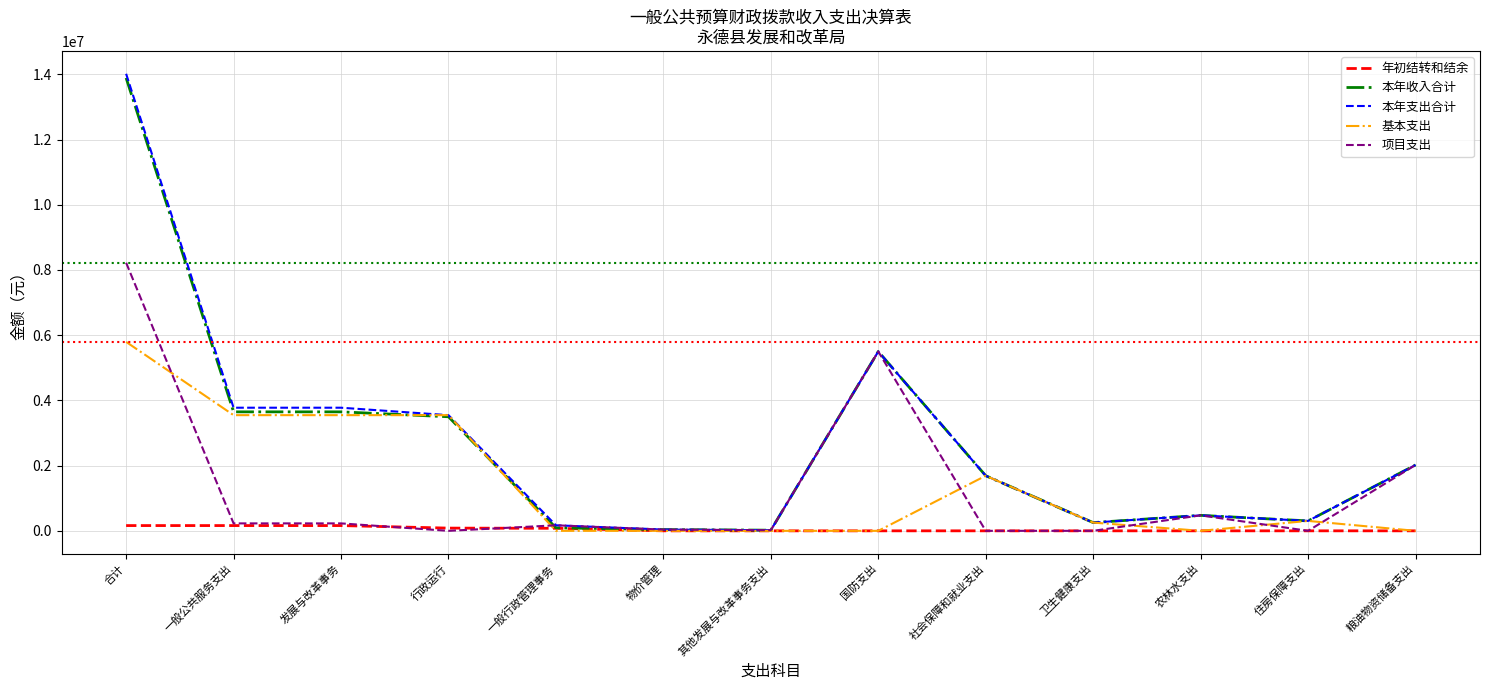

Which series has the largest range (max minus min)?

本年支出合计